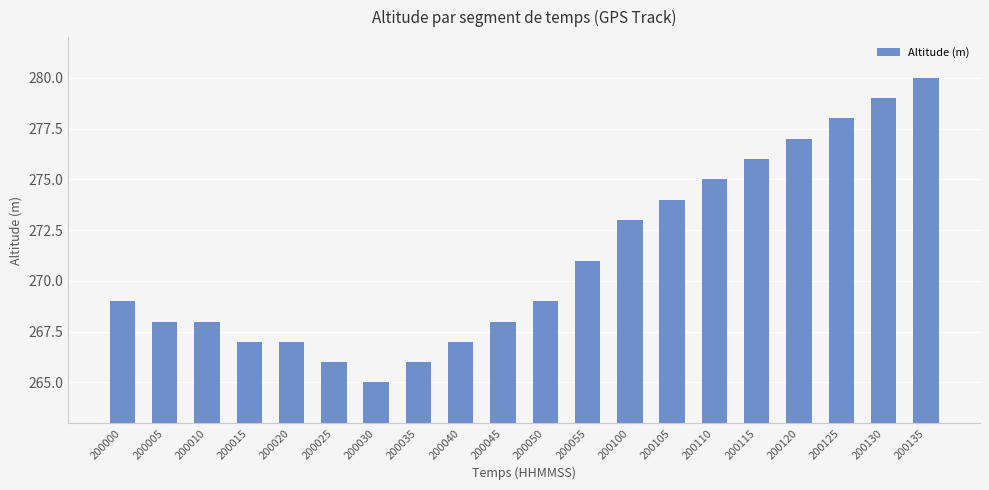

Reading left to right, what are all the values shown in this chart?

200000=269	200005=268	200010=268	200015=267	200020=267	200025=266	200030=265	200035=266	200040=267	200045=268	200050=269	200055=271	200100=273	200105=274	200110=275	200115=276	200120=277	200125=278	200130=279	200135=280